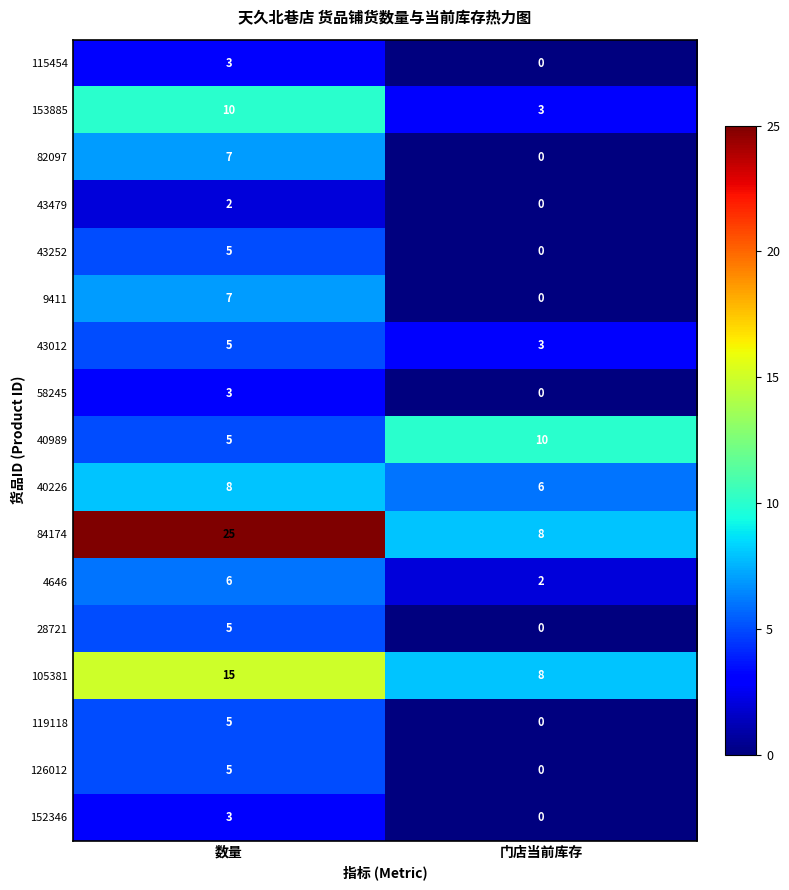

What is the approximate value of 40226 at 数量?

8